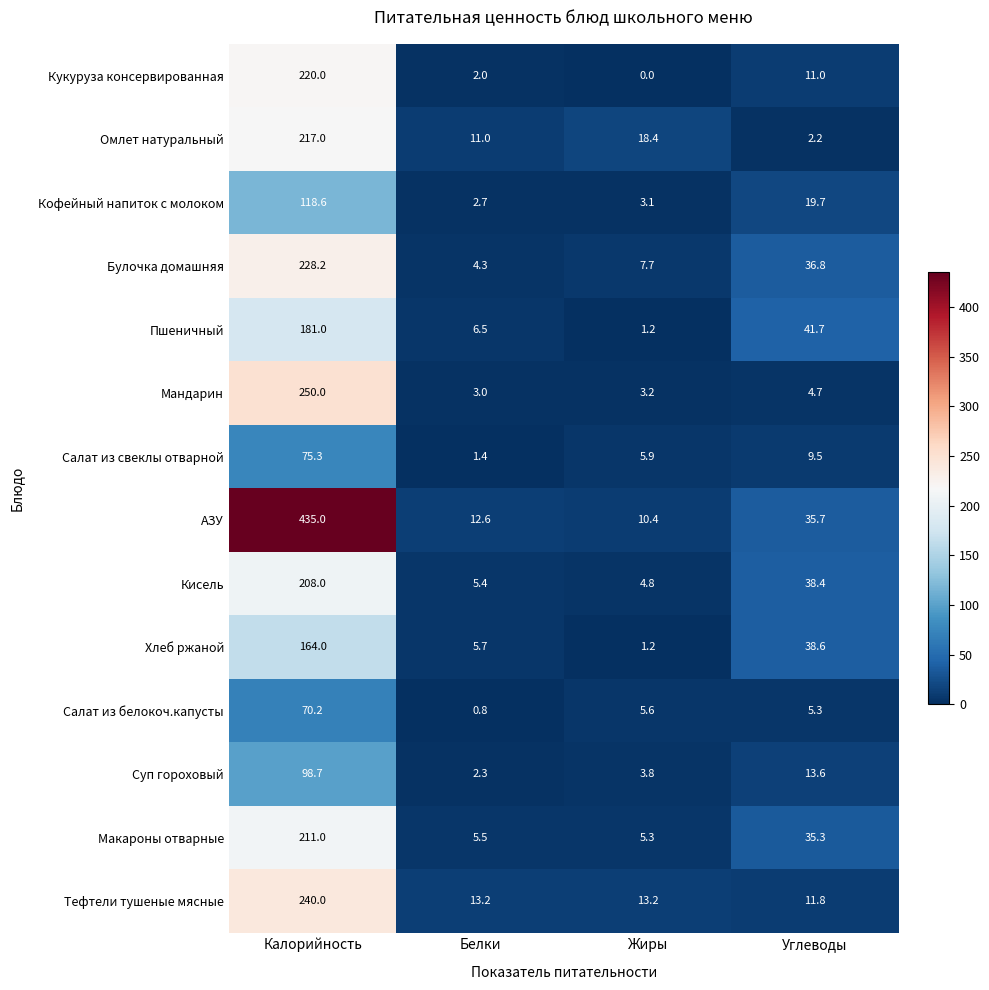

At which category is the sum across all series the highest?

Калорийность